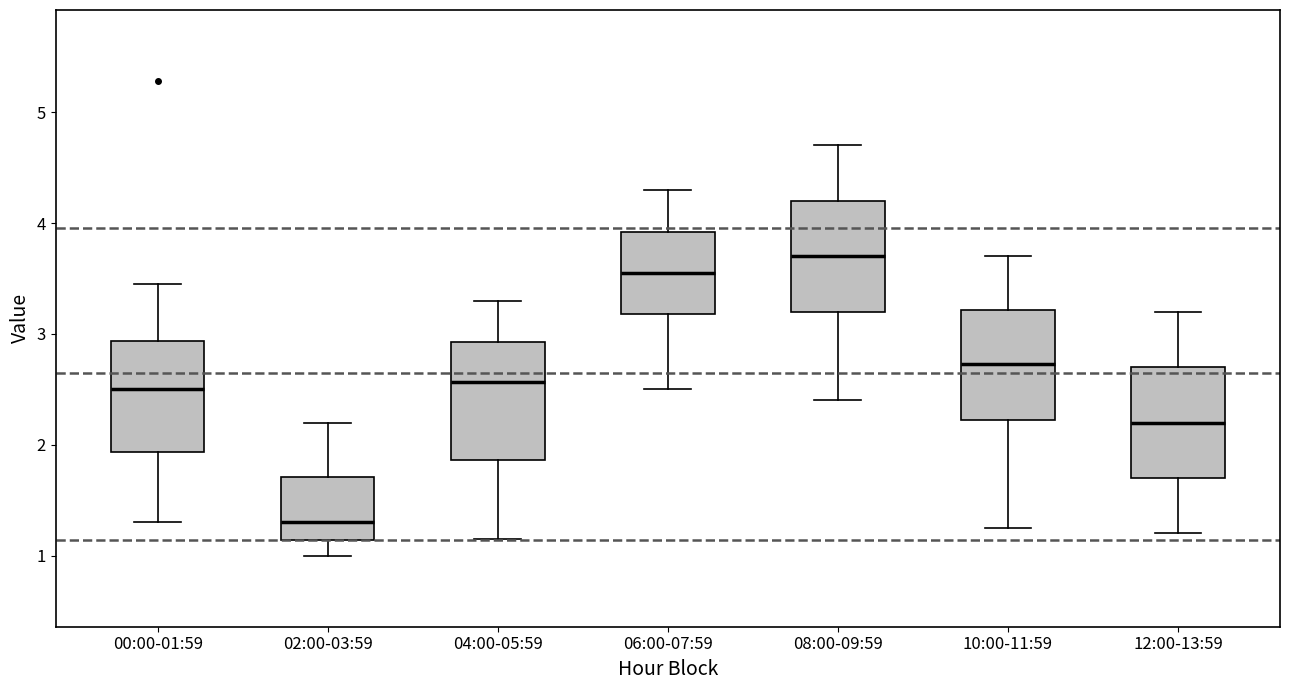

Reading left to right, read every box against the y-axis: the position of its median line, the range the box covers, and the ends of its whiskers. The values are not printed on the chart, so give them approximately, as read against the axis.

00:00-01:59: median 2.5, box 1.9 to 2.9, whiskers 1.3 to 3.5
02:00-03:59: median 1.3, box 1.1 to 1.7, whiskers 1.0 to 2.2
04:00-05:59: median 2.6, box 1.9 to 2.9, whiskers 1.2 to 3.3
06:00-07:59: median 3.6, box 3.2 to 3.9, whiskers 2.5 to 4.3
08:00-09:59: median 3.7, box 3.2 to 4.2, whiskers 2.4 to 4.7
10:00-11:59: median 2.7, box 2.2 to 3.2, whiskers 1.3 to 3.7
12:00-13:59: median 2.2, box 1.7 to 2.7, whiskers 1.2 to 3.2